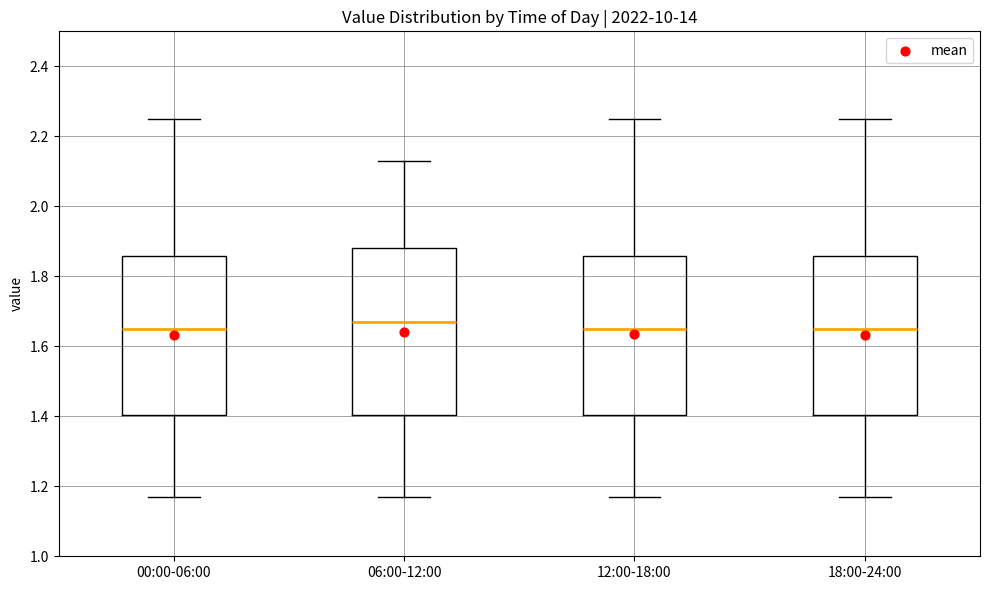

Reading left to right, read every box against the y-axis: the position of its median line, the range the box covers, and the ends of its whiskers. The values are not printed on the chart, so give them approximately, as read against the axis.

00:00-06:00: median 1.66, box 1.40 to 1.86, whiskers 1.18 to 2.26
06:00-12:00: median 1.68, box 1.40 to 1.88, whiskers 1.18 to 2.14
12:00-18:00: median 1.66, box 1.40 to 1.86, whiskers 1.18 to 2.26
18:00-24:00: median 1.66, box 1.40 to 1.86, whiskers 1.18 to 2.26